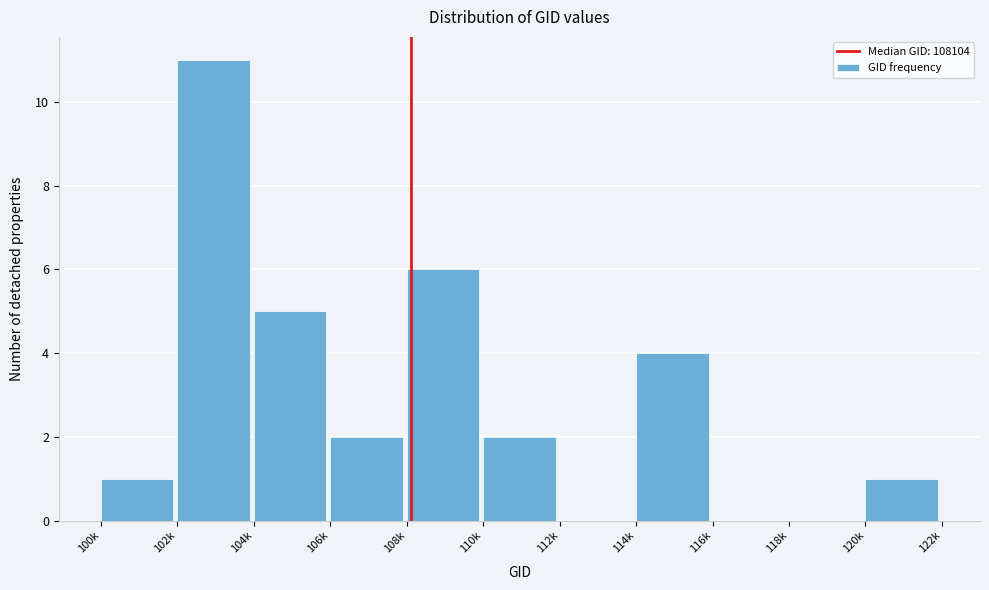

Reading right to left, list all the values displayed in this chart.

120k=1	118k=0	116k=0	114k=4	112k=0	110k=2	108k=6	106k=2	104k=5	102k=11	100k=1